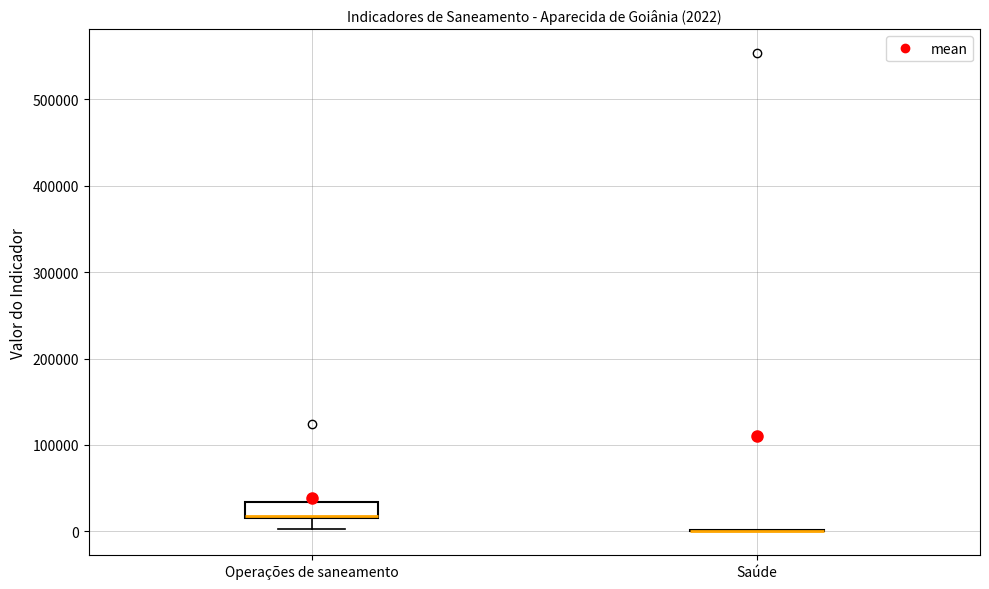

Which box is the tallest, from its lower edge to its upper edge?

Operações de saneamento